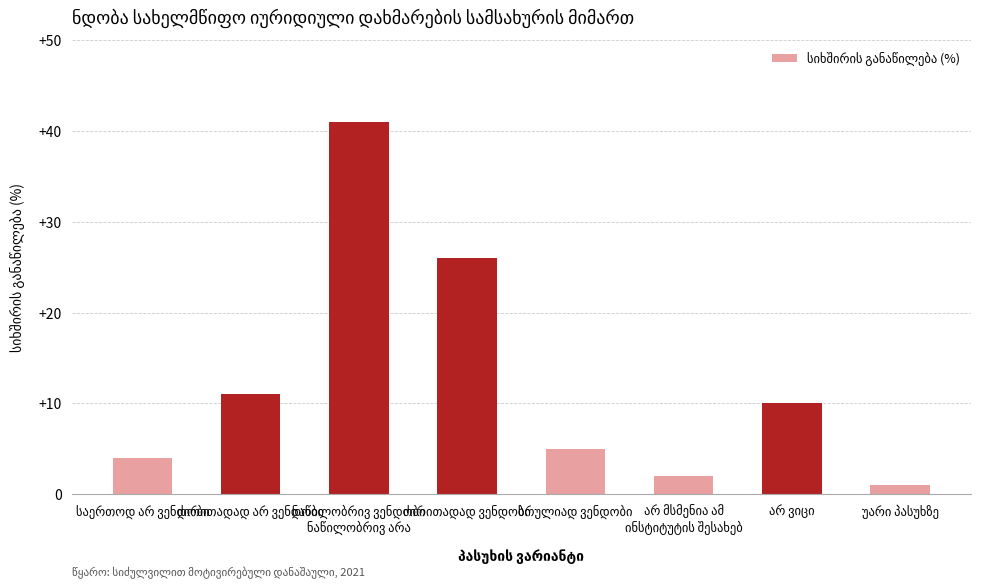

What is the difference between the second highest and minimum values?

25